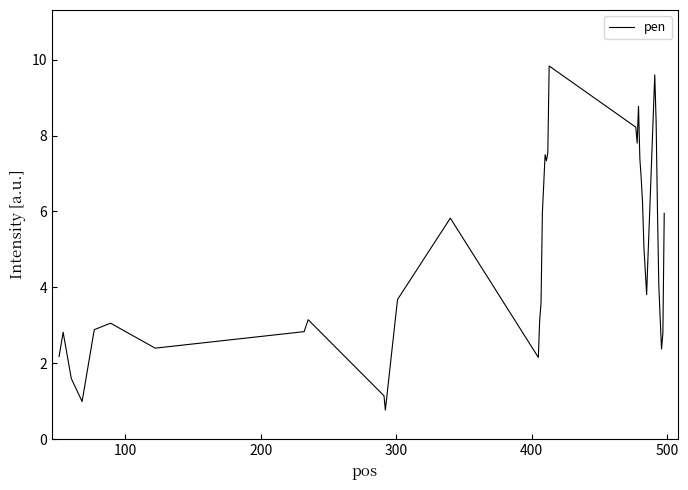

What is the difference between the maximum and minimum values?

9.1